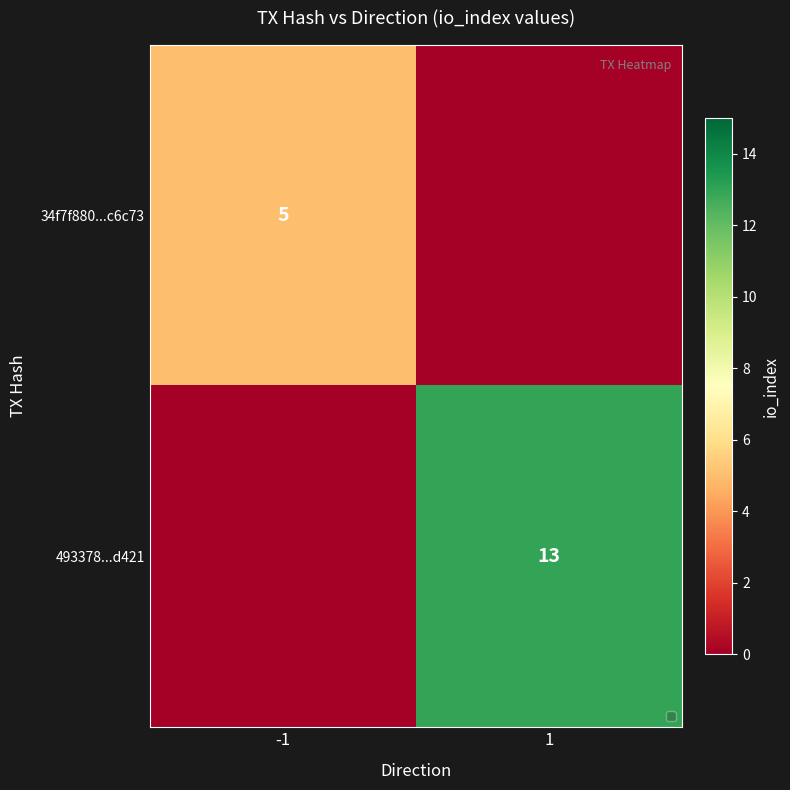

True or false: 34f7f880...c6c73 has a value of 2 at -1.

False